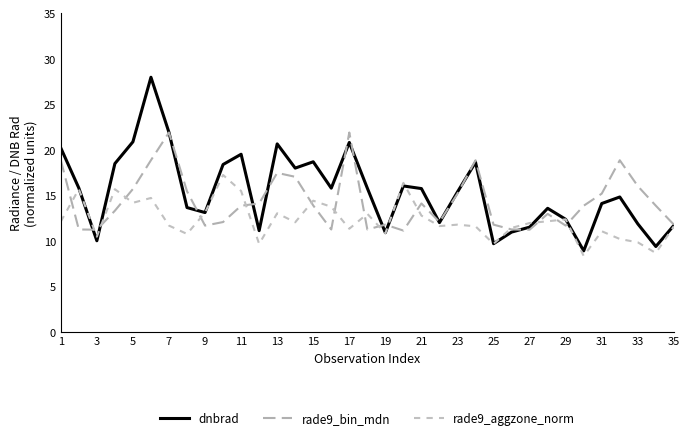

At how many categories does at least one series exceed 20?

6